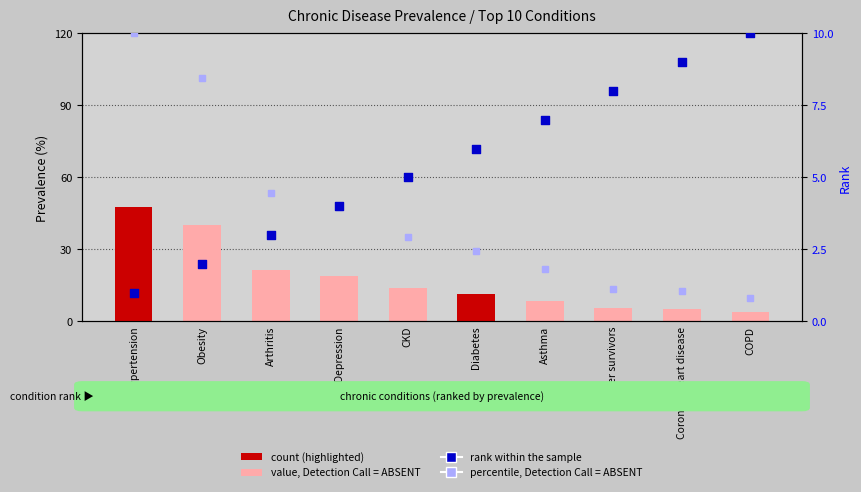

Which series has the widest spread of Y values?

value, Detection Call = ABSENT